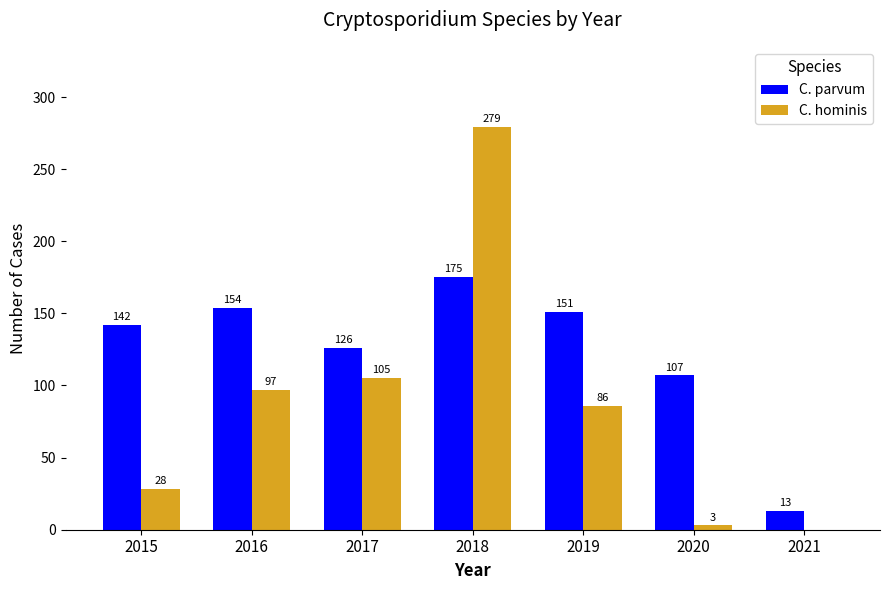

At which label does C. hominis first exceed 86?

2016